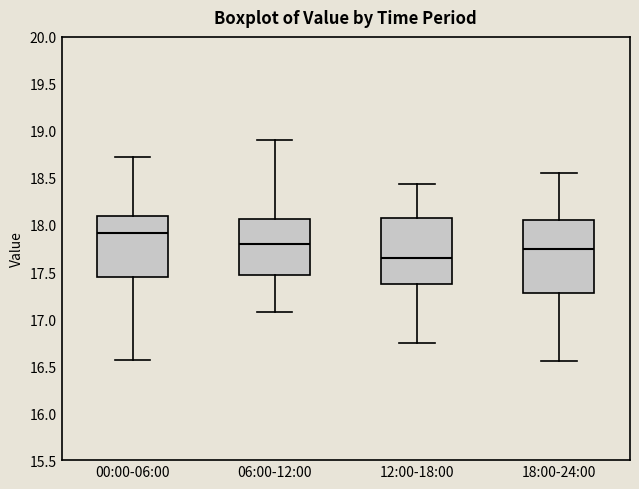

Reading left to right, transcribe this box plot: for each box, give where its median line is, the range the box spans, and where its two whiskers end, as read against the y-axis. The values are not printed on the chart, so give them approximately, as read against the axis.

00:00-06:00: median 17.90, box 17.45 to 18.10, whiskers 16.55 to 18.70
06:00-12:00: median 17.80, box 17.45 to 18.05, whiskers 17.10 to 18.90
12:00-18:00: median 17.65, box 17.35 to 18.10, whiskers 16.75 to 18.45
18:00-24:00: median 17.75, box 17.30 to 18.05, whiskers 16.55 to 18.55